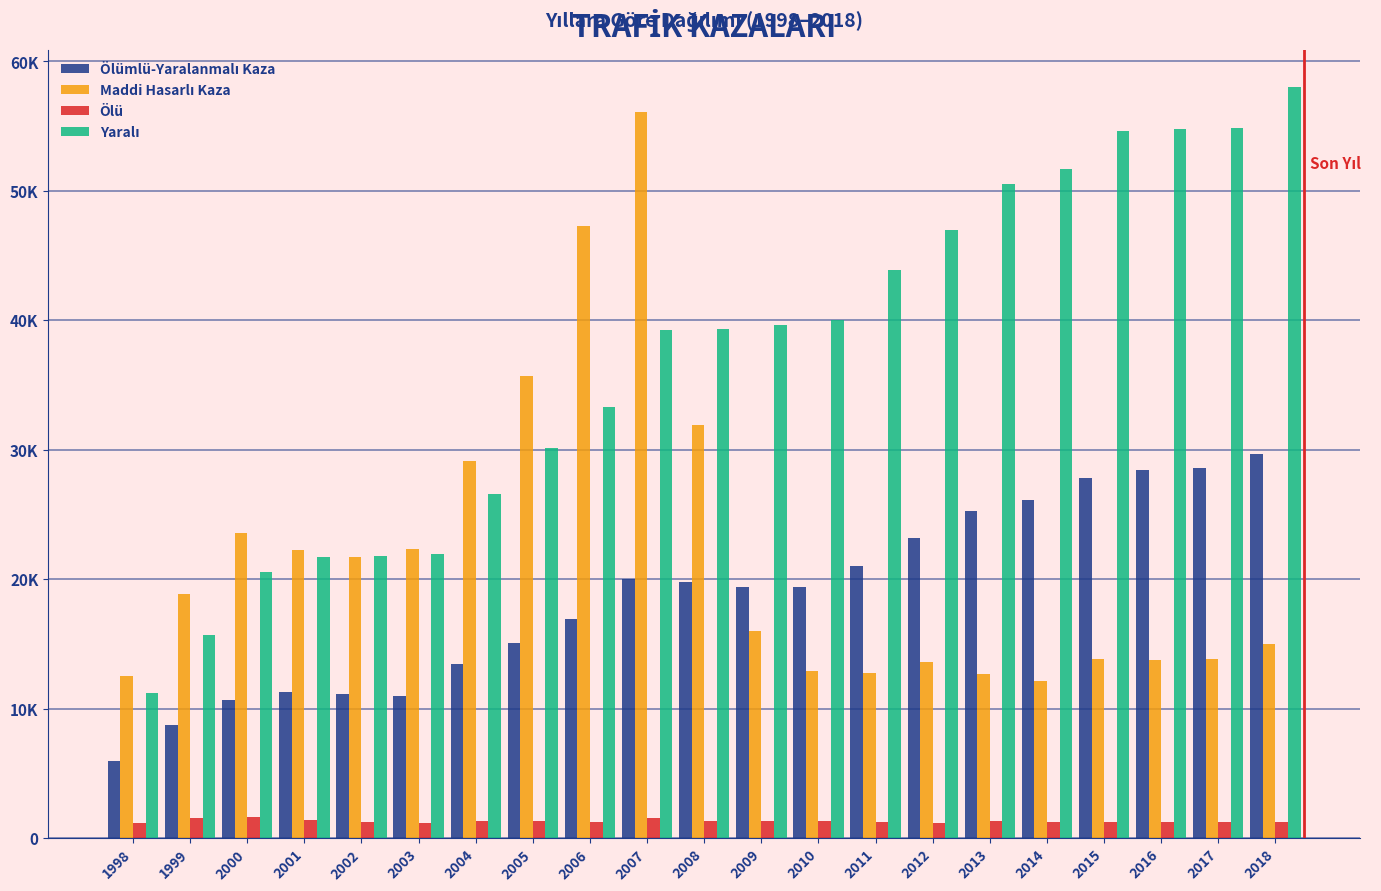

Are the bars horizontal?

No